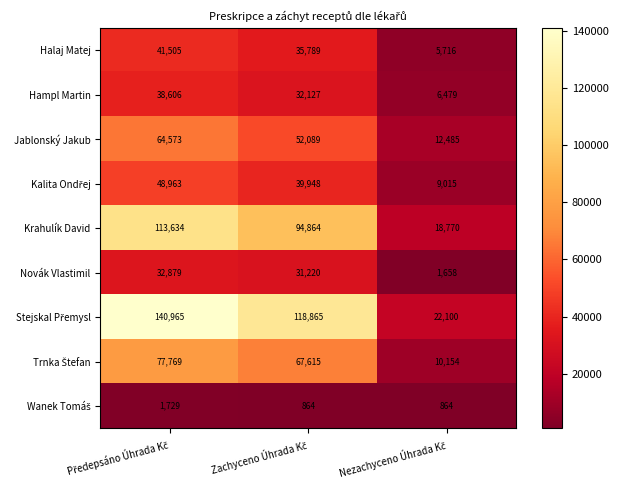

How many Halaj Matej values are between 5716 and 41505?

3